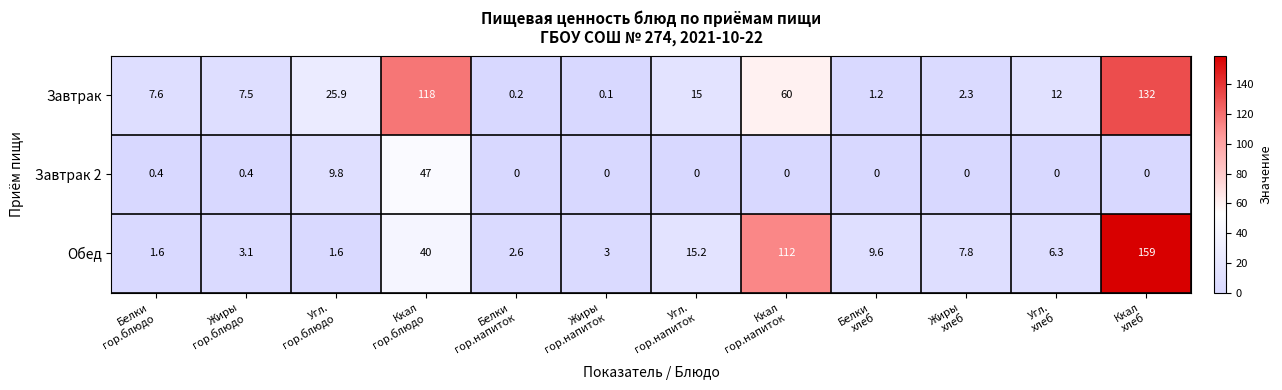

How many categories are shown in the chart?

12